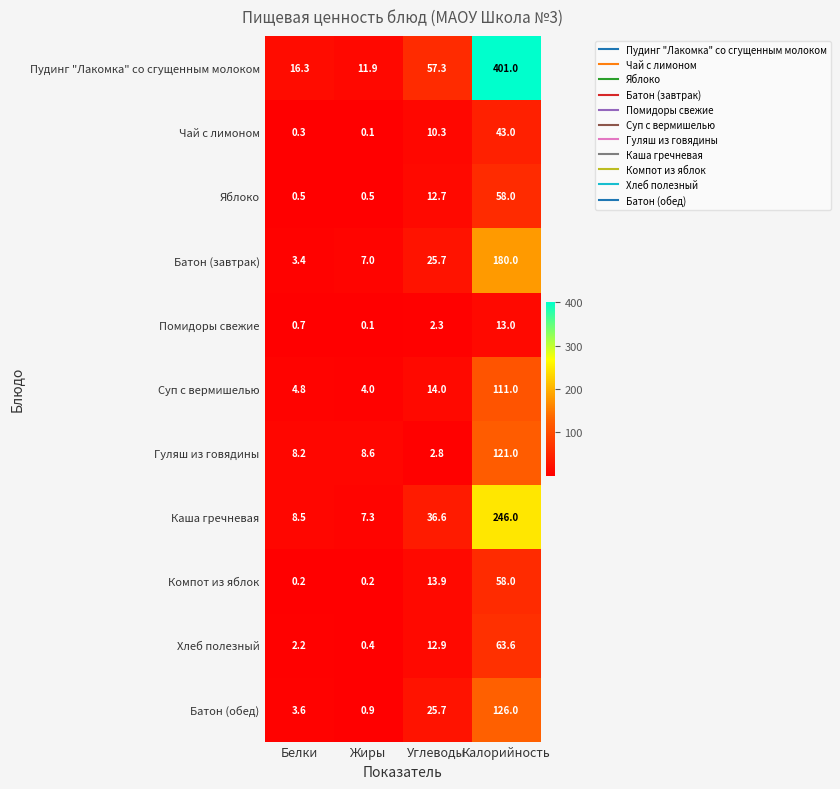

Is it true that Компот из яблок equals 0.2 at Жиры?

True